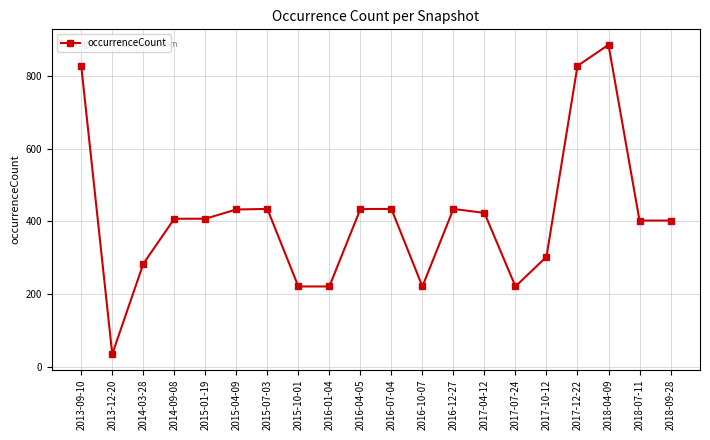

What position from the left is 2018-07-11?

19